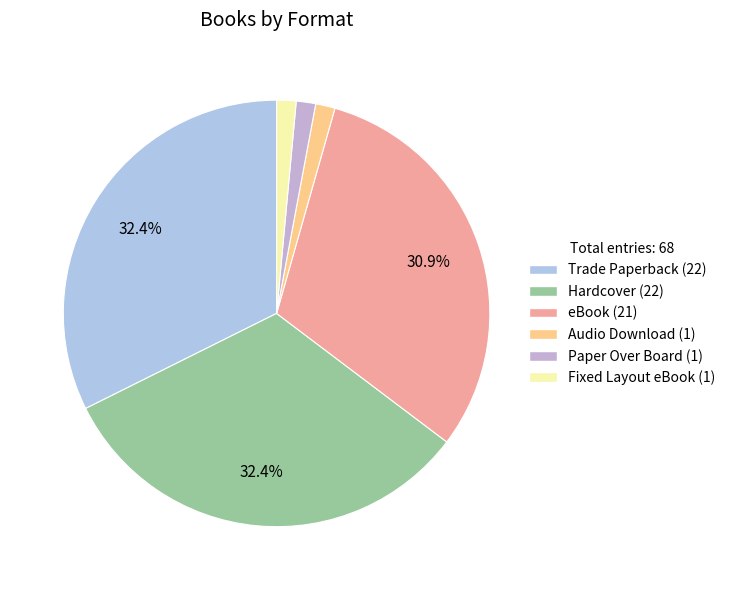

How many slices are in this pie chart?

6